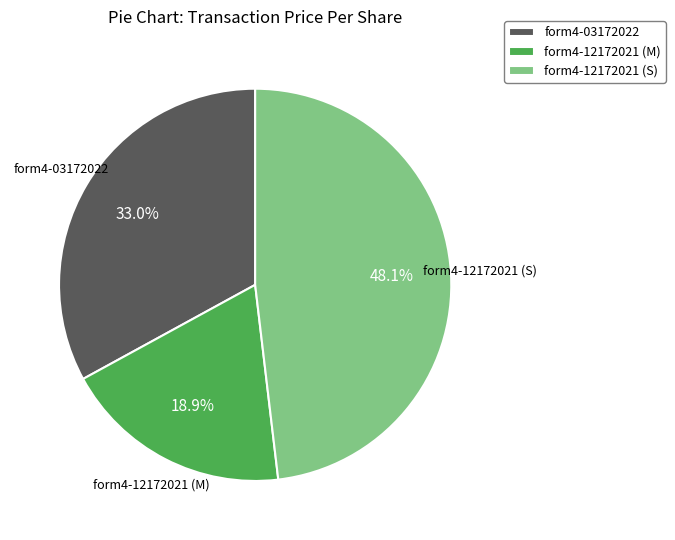

What is the total percentage of form4-12172021 (M) and form4-12172021 (S)?

67.0%